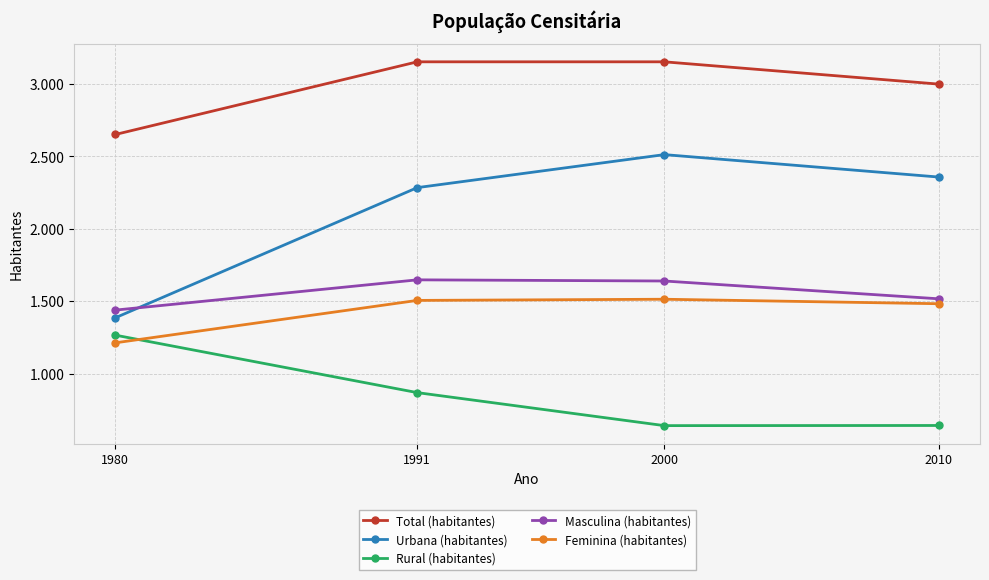

Which category has the lowest value in the Urbana (habitantes) series?

1980